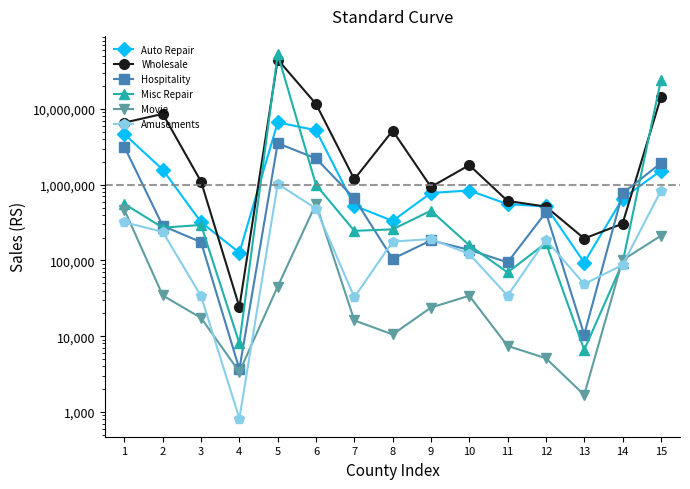

Which series changed the most between 8 and 10?

Wholesale